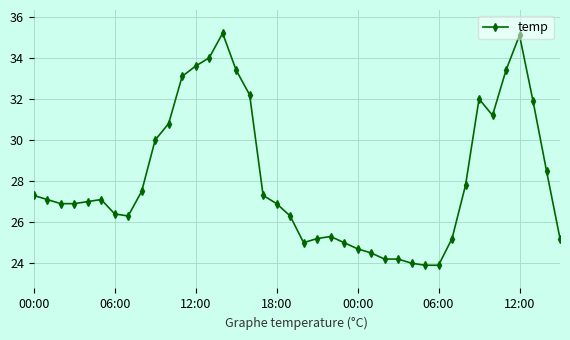

What is the value of the 13th point from the left?

33.6